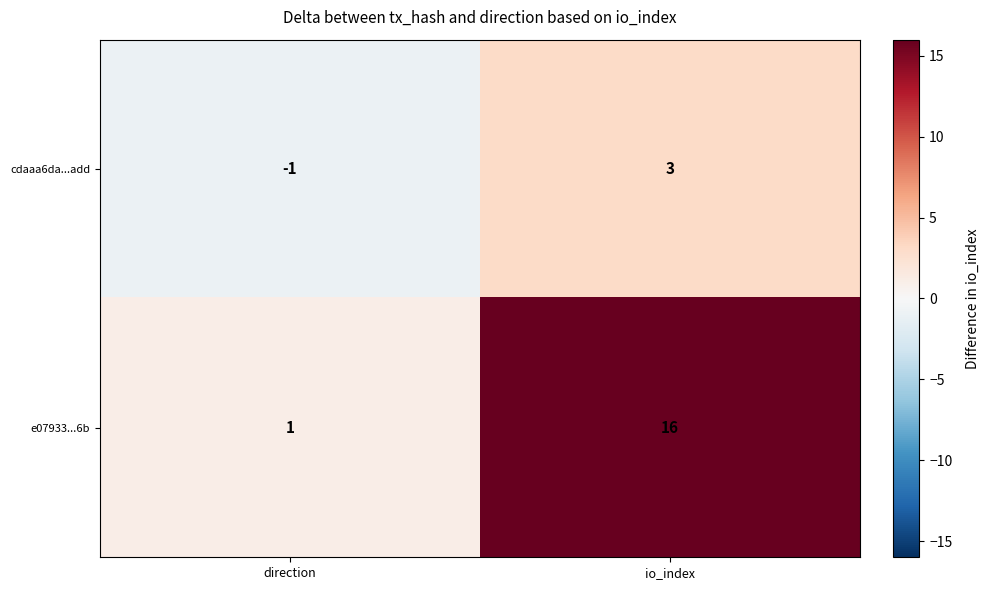

Rank the series by their maximum value, from lowest to highest.

cdaaa6da...add, e07933...6b